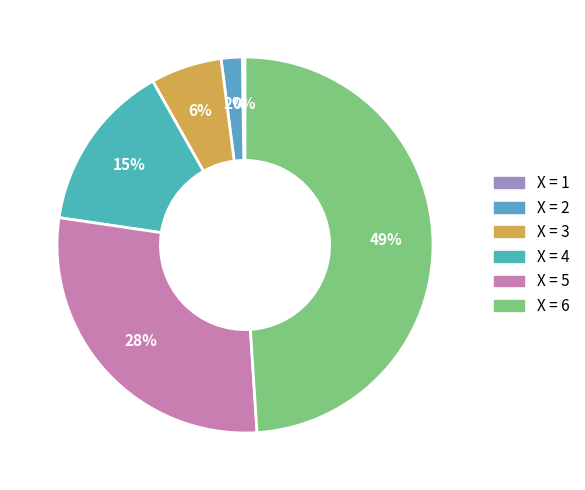

Rank the categories by value from highest to lowest.

6, 5, 4, 3, 2, 1